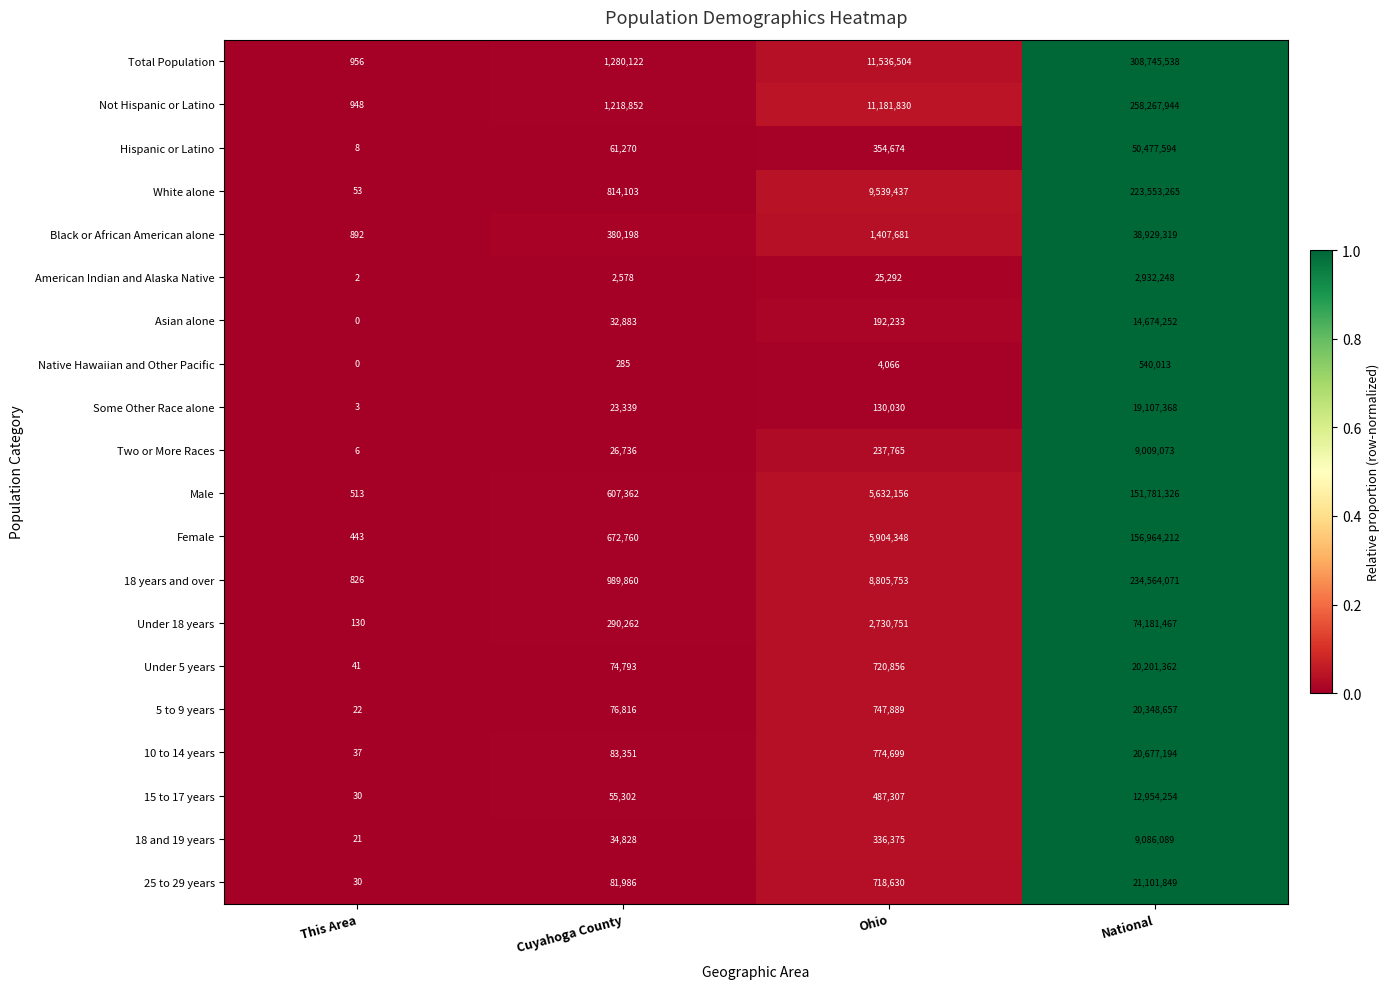

Which series has the largest range (max minus min)?

Total Population